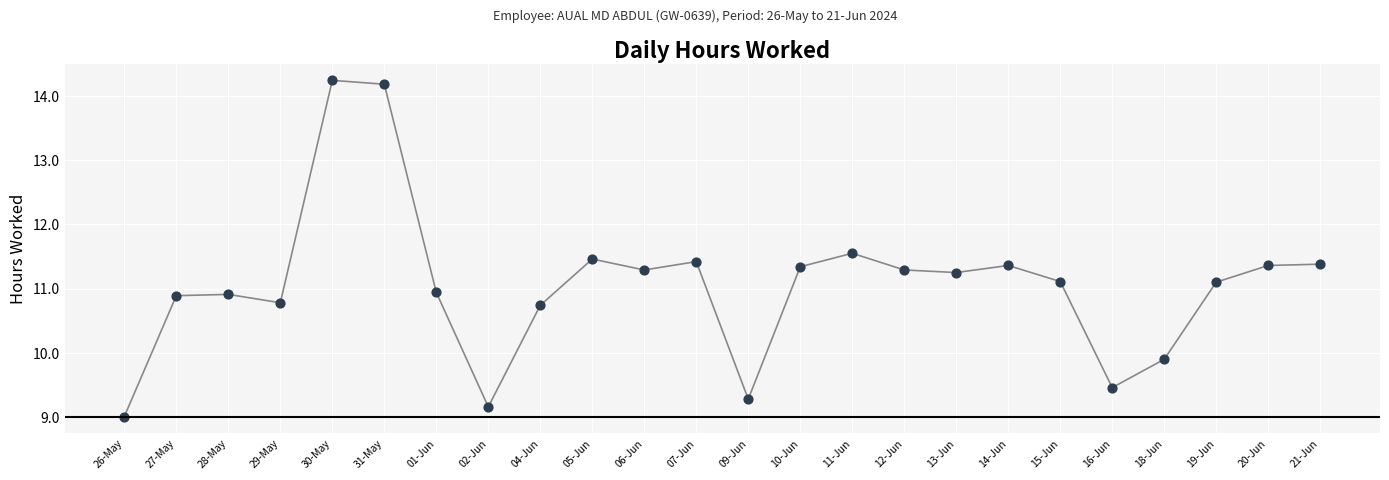

What is the range of Y values (max minus min)?

5.2